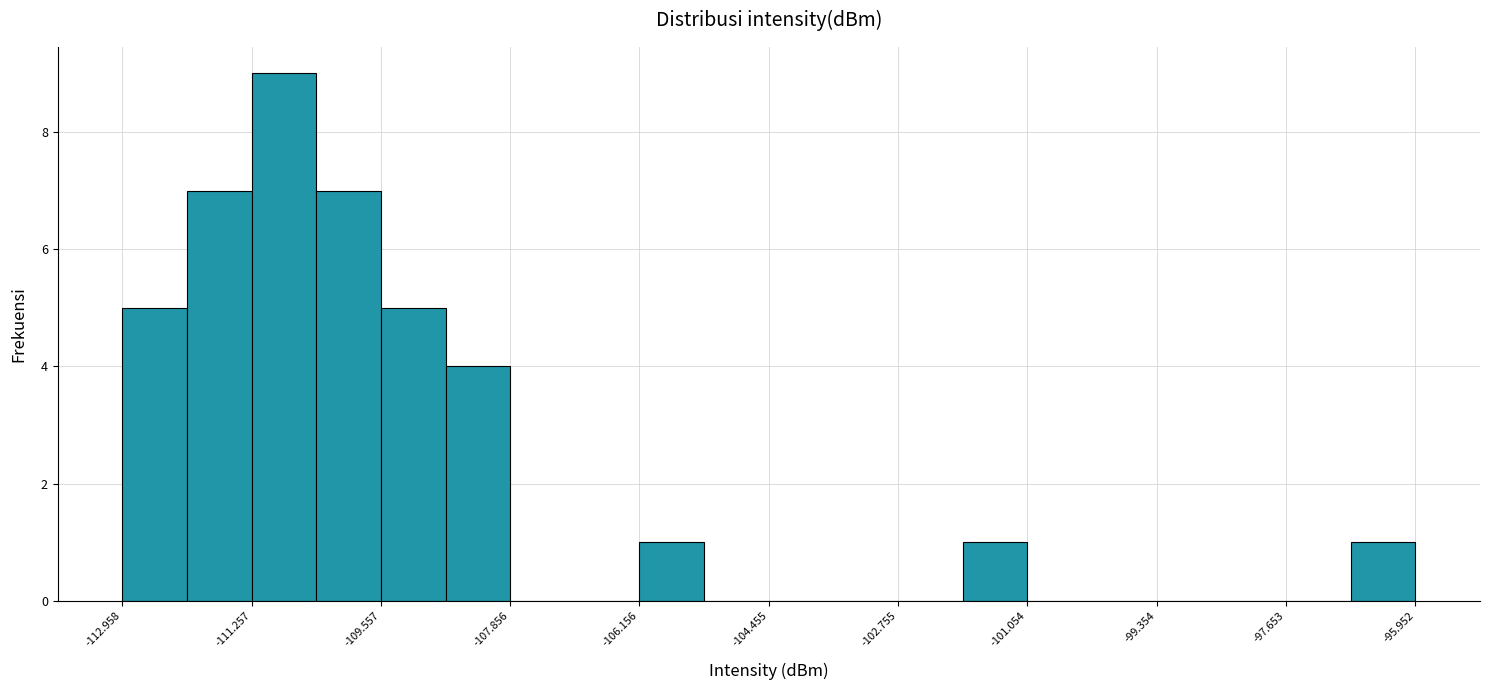

Reading left to right, transcribe this chart: for each bar, give the range it covers on the x-axis and its height. Neither the bar edges nor the heights are printed on the chart, so give them approximately, as read against the axes.

-113.0 to -112.2: 5
-112.2 to -111.2: 7
-111.2 to -110.4: 9
-110.4 to -109.6: 7
-109.6 to -108.8: 5
-108.8 to -107.8: 4
-107.8 to -107.0: 0
-107.0 to -106.2: 0
-106.2 to -105.4: 1
-105.4 to -104.4: 0
-104.4 to -103.6: 0
-103.6 to -102.8: 0
-102.8 to -102.0: 0
-102.0 to -101.0: 1
-101.0 to -100.2: 0
-100.2 to -99.4: 0
-99.4 to -98.6: 0
-98.6 to -97.6: 0
-97.6 to -96.8: 0
-96.8 to -96.0: 1